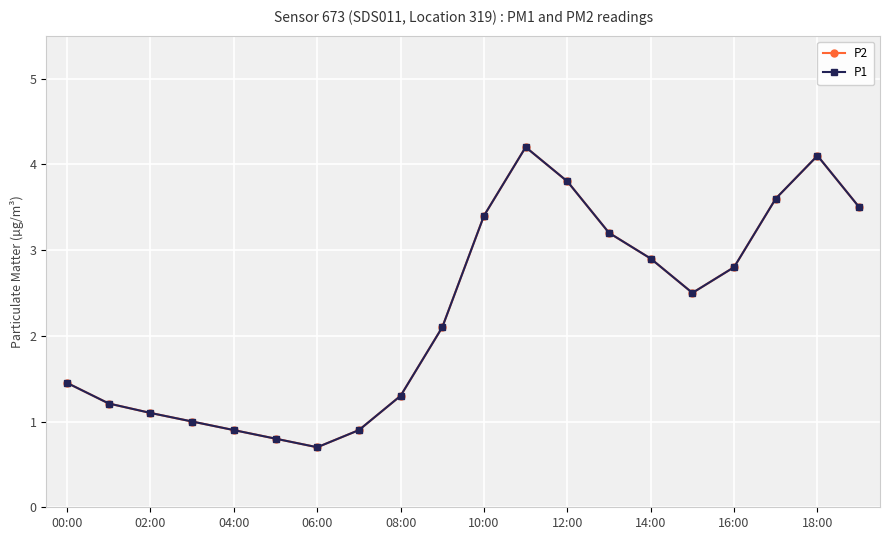

Does the chart have visible grid lines?

Yes